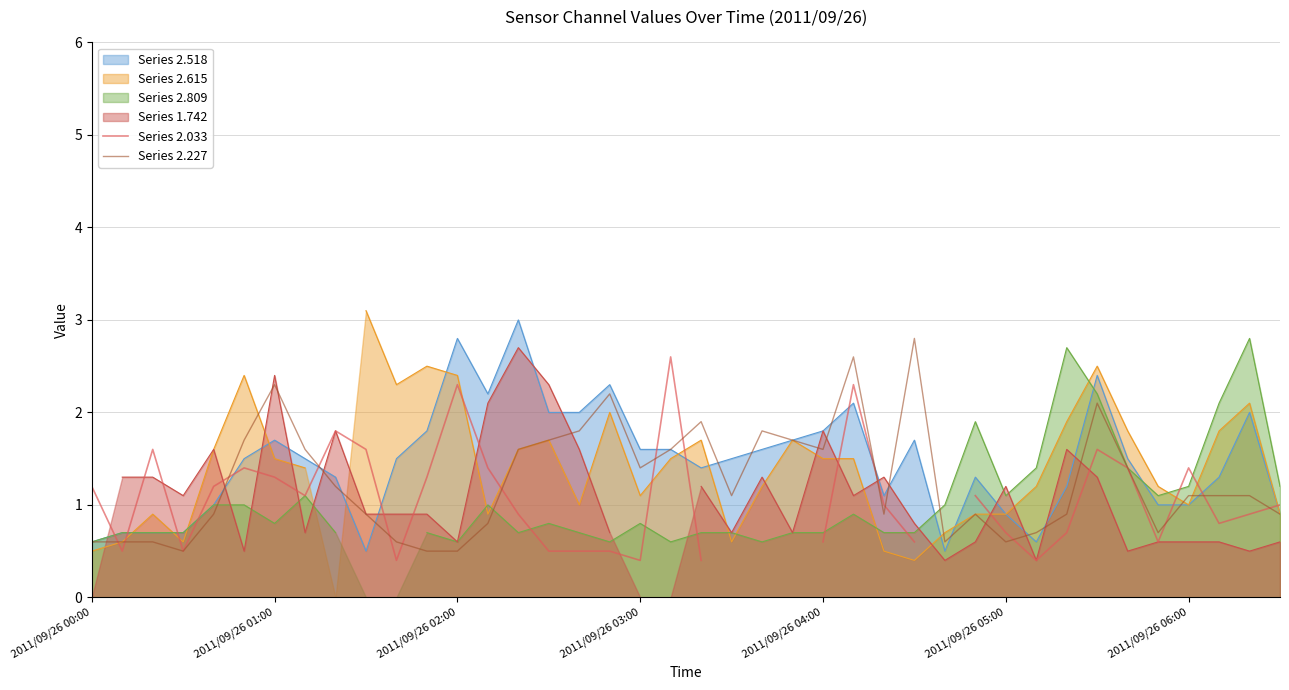

How many lines are shown in the chart?

2